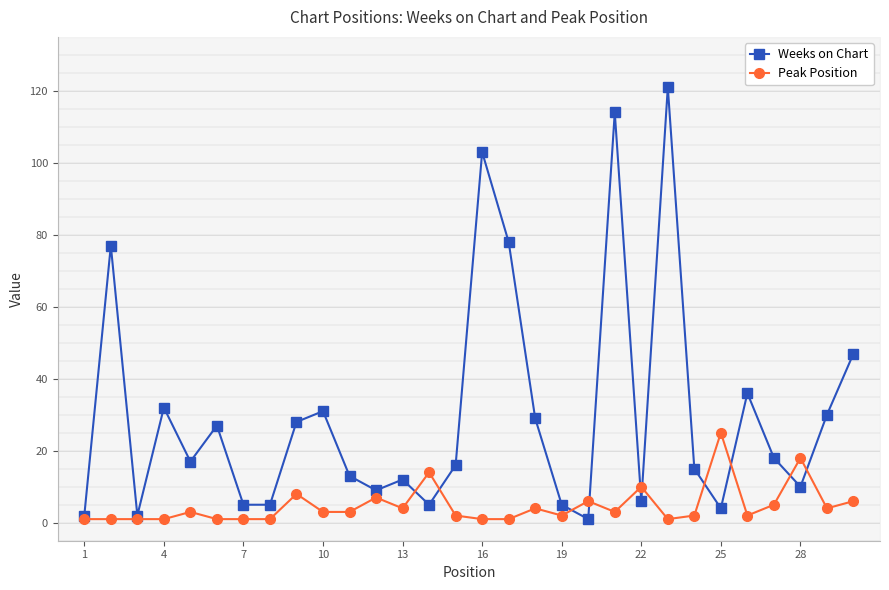

The value of Weeks on Chart at 28 is 15. True or false?

False